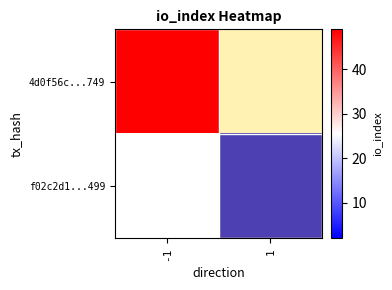

Rank the series at 1 from lowest to highest value.

4d0f56c...749, f02c2d1...499